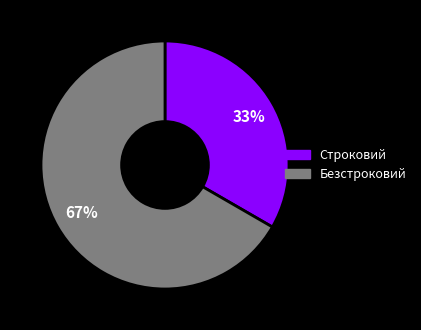

To the nearest percent, what is the average slice percentage?

50%